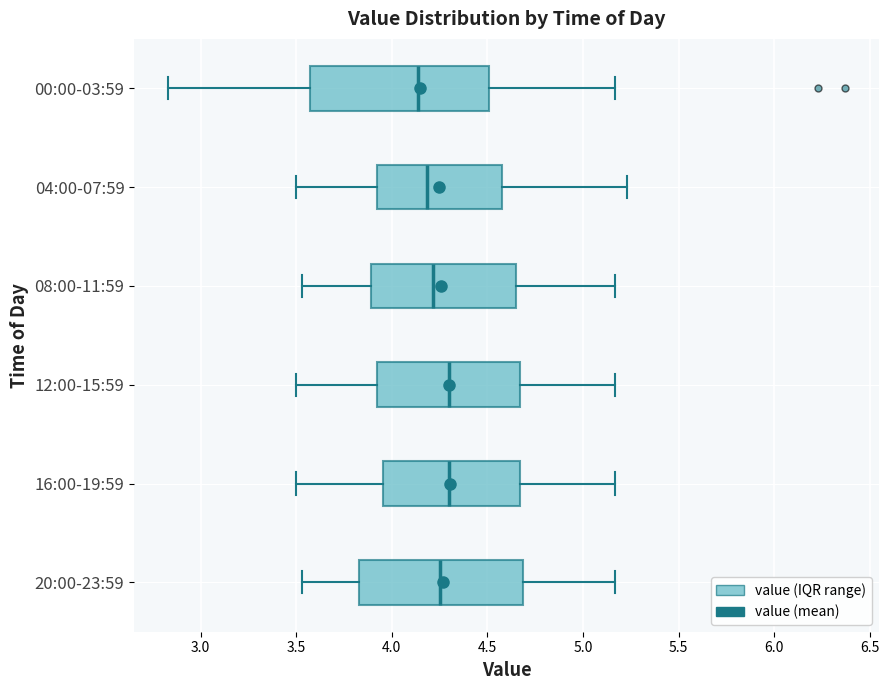

Reading bottom to top, transcribe this box plot: for each box, give where its median line is, the range the box spans, and where its two whiskers end, as read against the x-axis. The values are not printed on the chart, so give them approximately, as read against the axis.

20:00-23:59: median 4.25, box 3.85 to 4.70, whiskers 3.55 to 5.15
16:00-19:59: median 4.30, box 3.95 to 4.65, whiskers 3.50 to 5.15
12:00-15:59: median 4.30, box 3.90 to 4.65, whiskers 3.50 to 5.15
08:00-11:59: median 4.20, box 3.90 to 4.65, whiskers 3.55 to 5.15
04:00-07:59: median 4.20, box 3.90 to 4.60, whiskers 3.50 to 5.25
00:00-03:59: median 4.15, box 3.60 to 4.50, whiskers 2.85 to 5.15